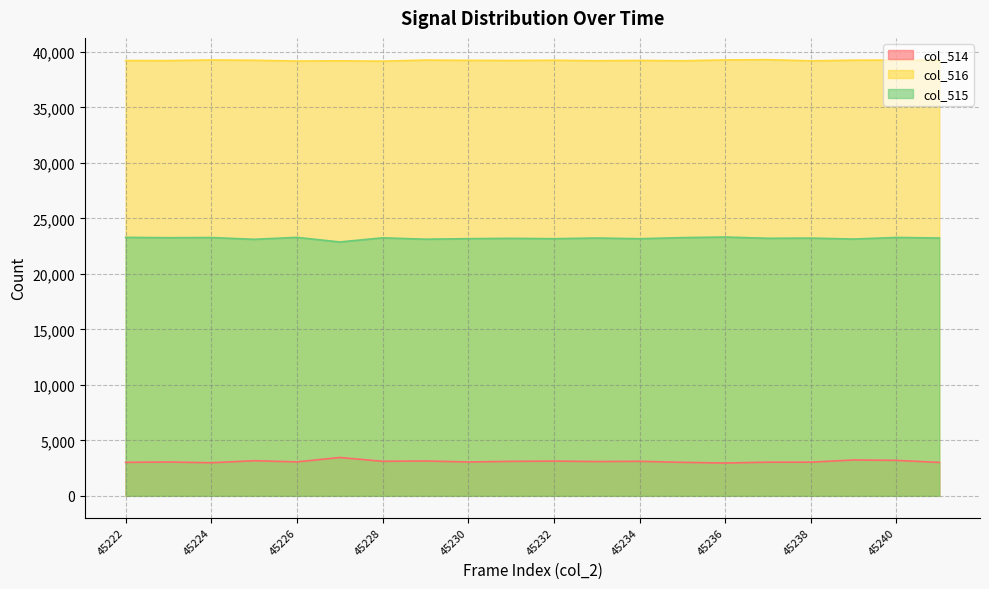

Reading left to right, extract all data points from this chart.

col_515: 23291	23262	23277	23117	23293	22878	23251	23127	23176	23205	23173	23233	23171	23269	23322	23209	23227	23140	23285	23233
col_516: 39226	39223	39277	39253	39182	39203	39171	39268	39246	39232	39254	39212	39239	39209	39281	39304	39202	39260	39268	39239
col_514: 3018	3050	2981	3165	3060	3454	3113	3140	3050	3107	3129	3090	3110	3020	2956	3034	3034	3231	3196	3011